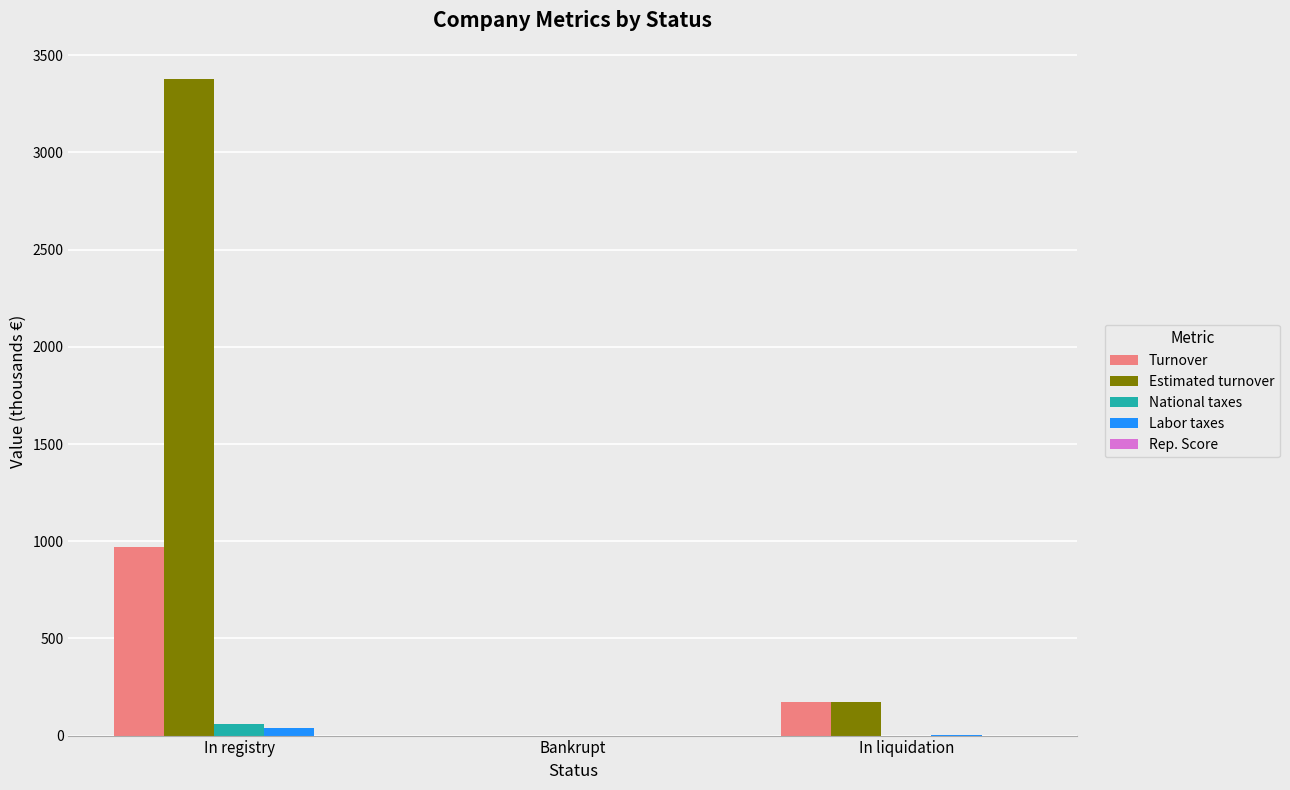

Is it true that Labor taxes equals 0.0 at Bankrupt?

True